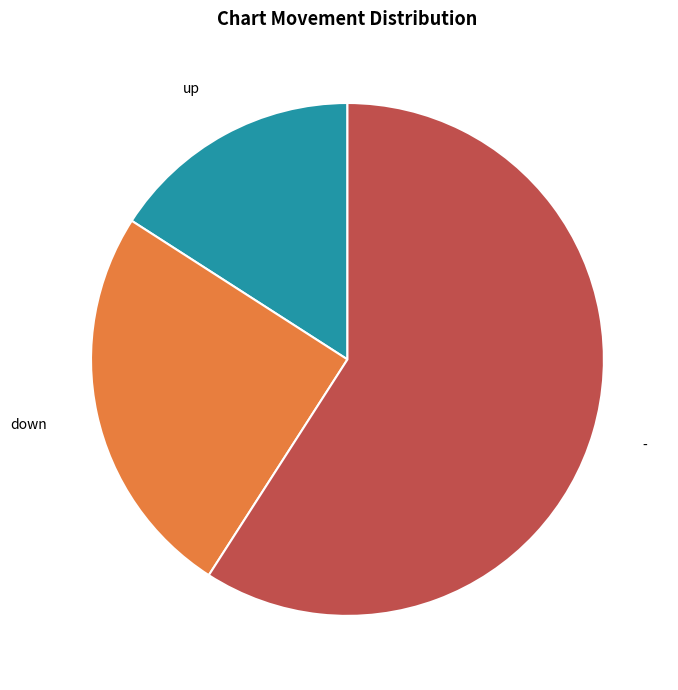

Is there a majority slice in this chart?

Yes